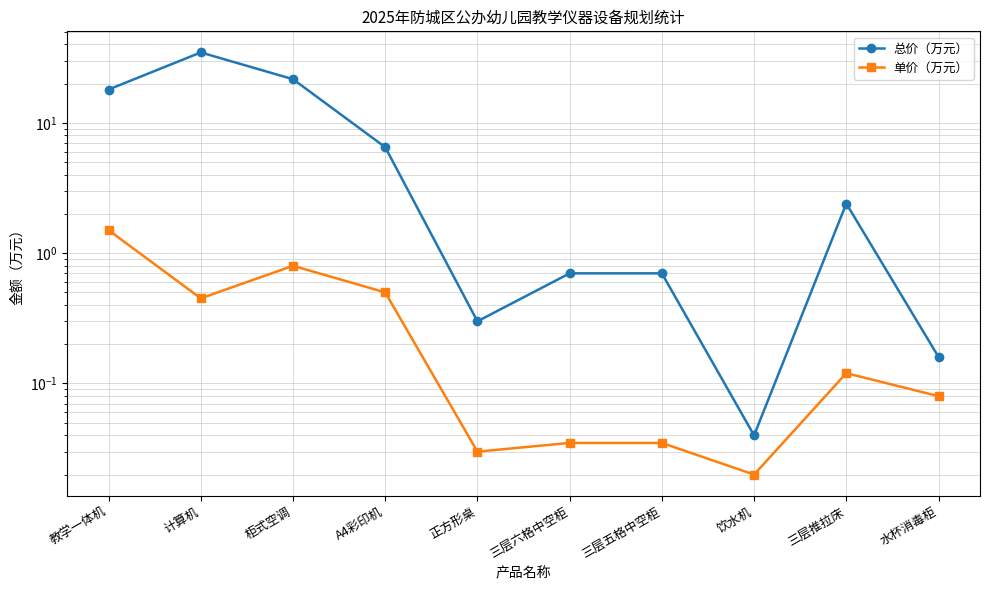

Is the value of 单价（万元） at 正方形桌 greater than the value of 总价（万元） at 教学一体机?

No